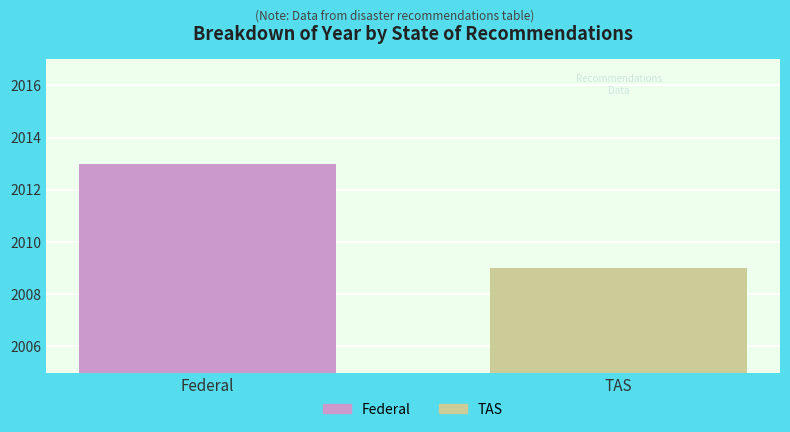

What is the minimum value for Federal?

2013